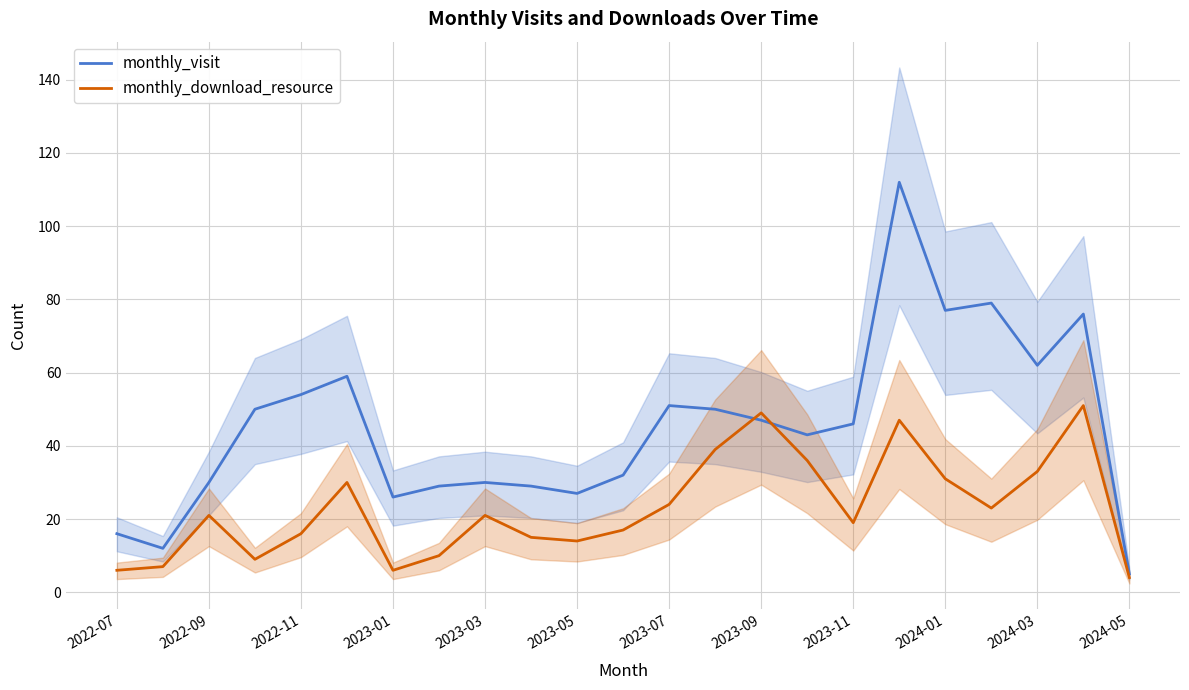

What is the sum of the monthly_visit values at 22 and 15?

48